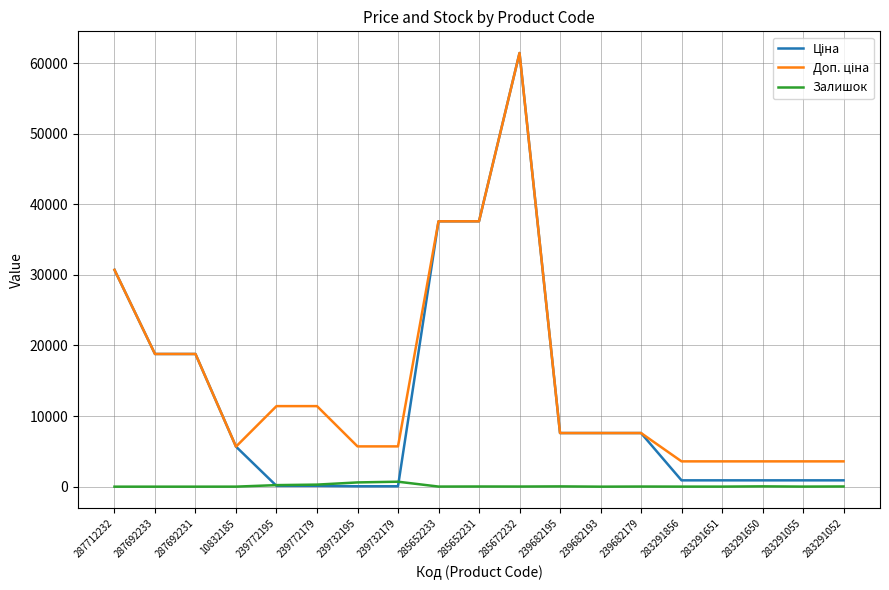

What is the maximum value shown in the chart?

61434.3